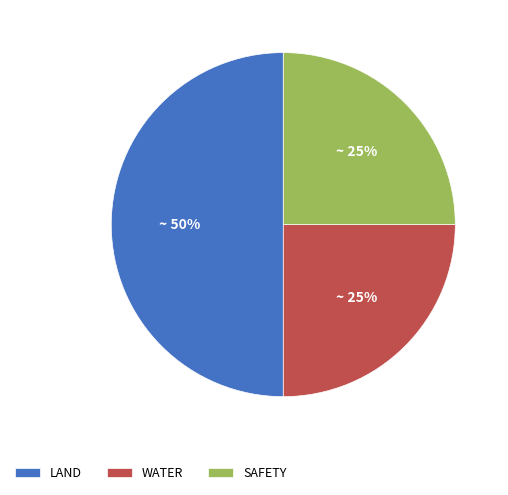

What percentage is the SAFETY slice, to the nearest percent?

25%